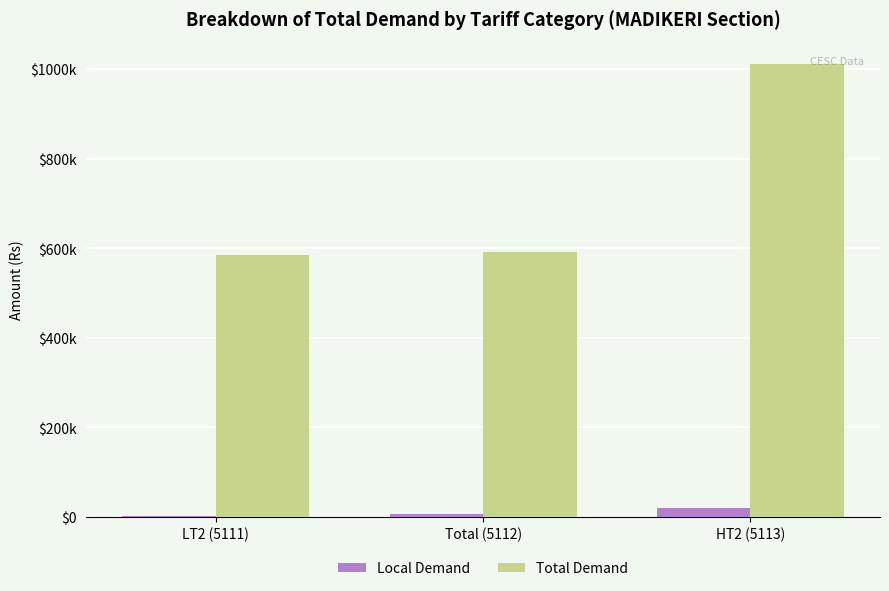

The value of Local Demand at HT2 (5113) is 18769.6. True or false?

True